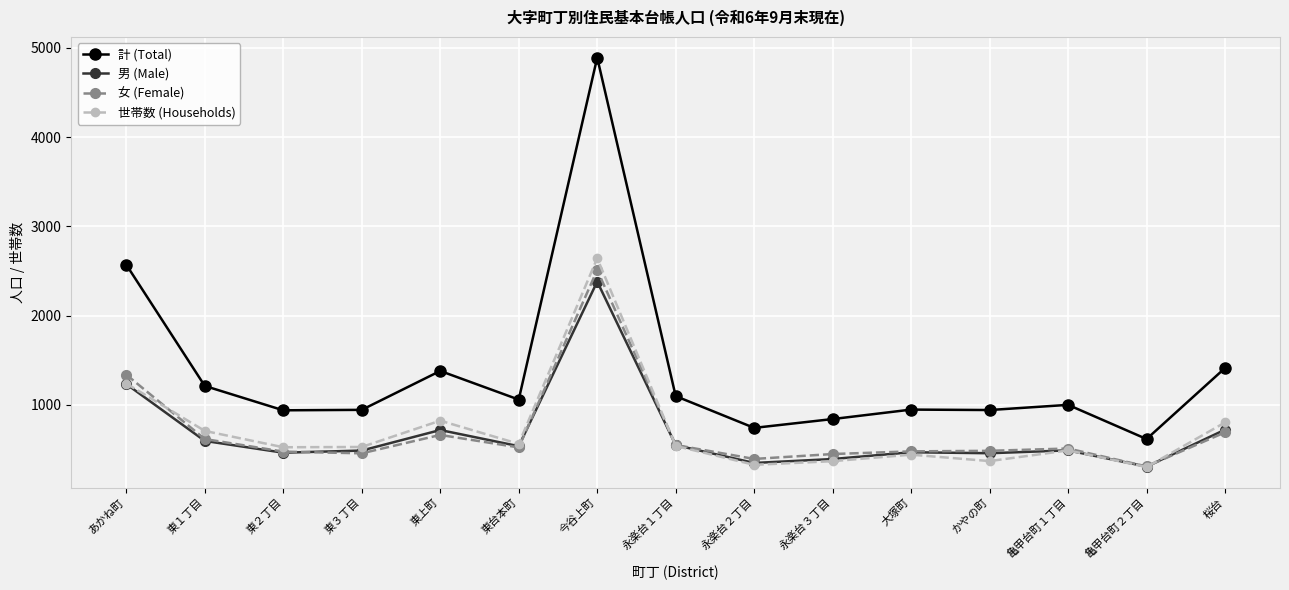

What is the difference between the highest and lowest values at あかね町?

1337